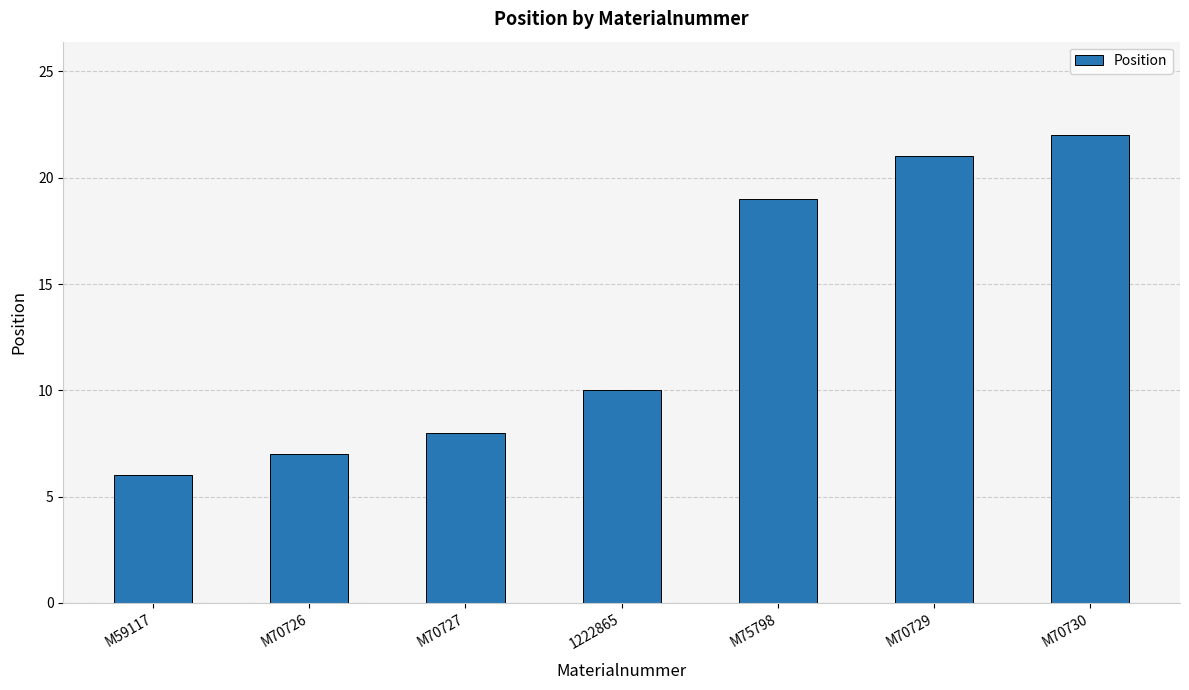

What is the sum of the values at M70726 and 1222865?

17